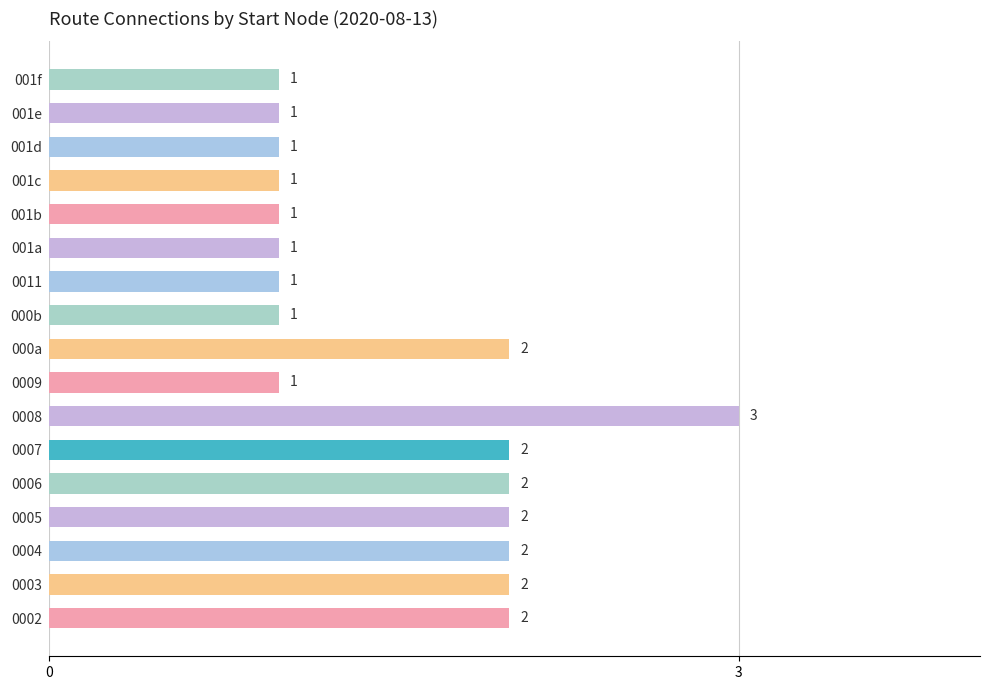

What is the ratio of the value at 001f to the value at 0003?

0.5